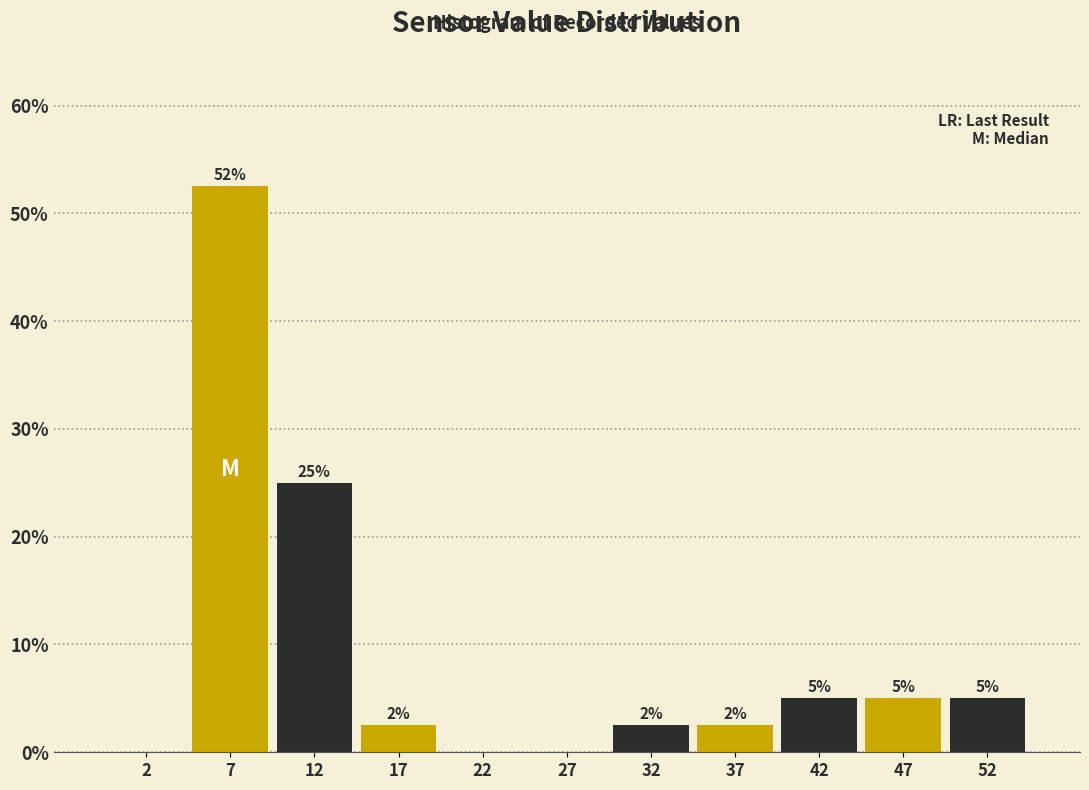

Over which range of the x-axis is the bar tallest?

5 to 10